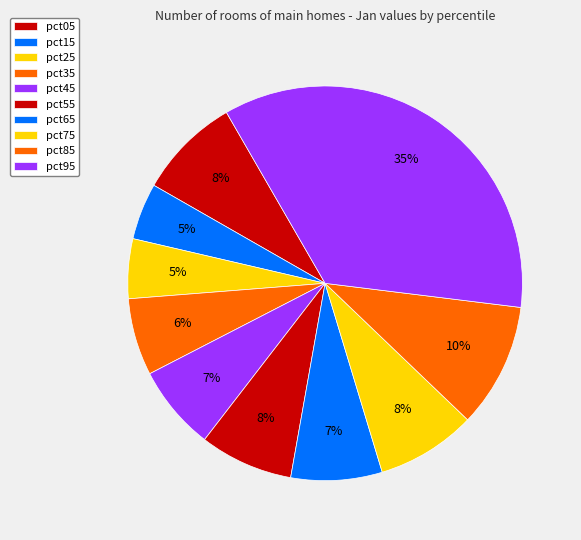

Rank the categories by value from highest to lowest.

pct95, pct85, pct05, pct75, pct55, pct65, pct45, pct35, pct25, pct15